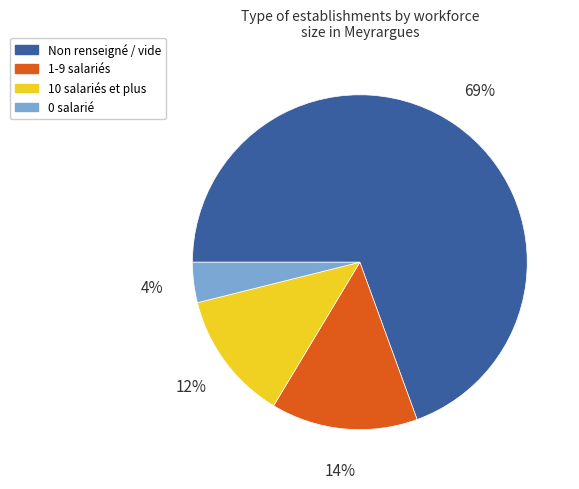

What is the majority slice?

Non renseigné / vide